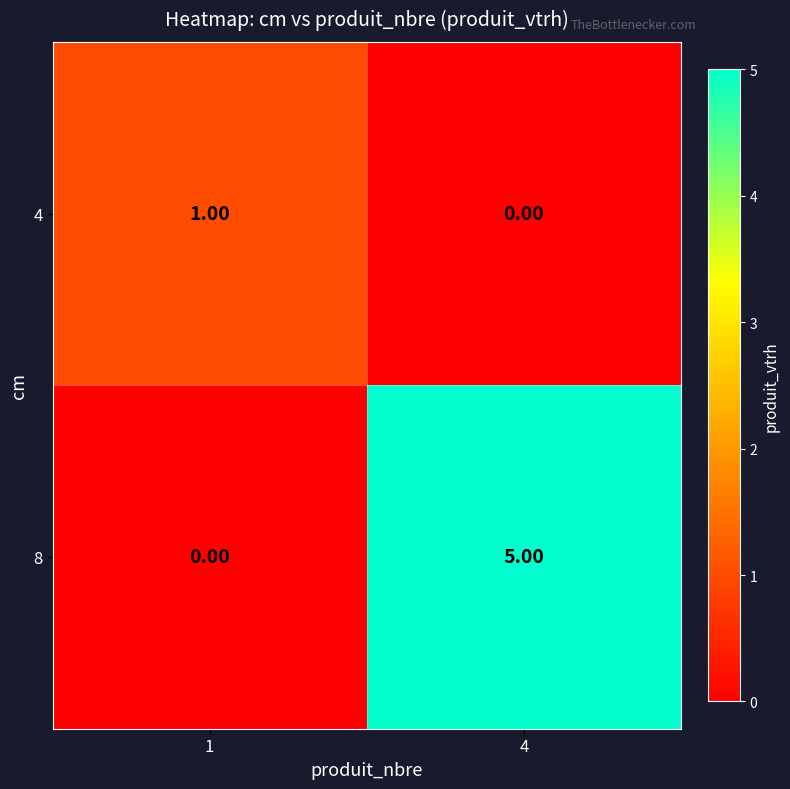

At how many categories does at least one series exceed 2?

1